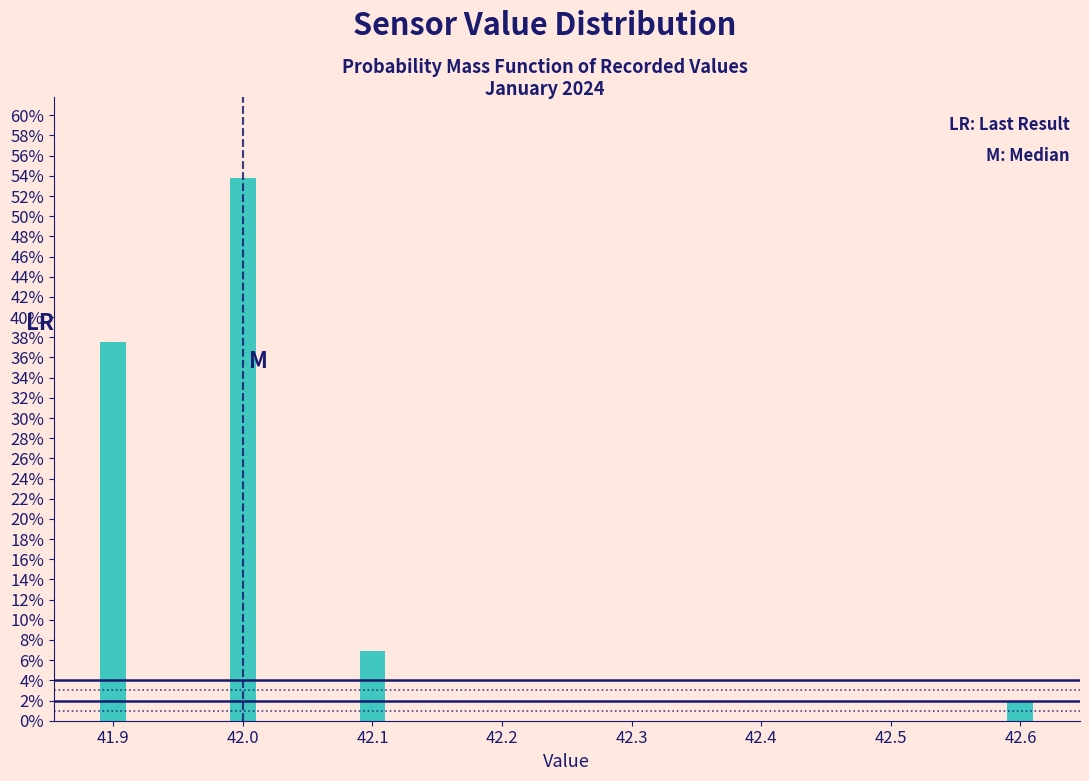

Reading left to right, extract all data points from this chart.

41.9=37.5	42.0=53.8	42.1=6.9	42.6=1.9